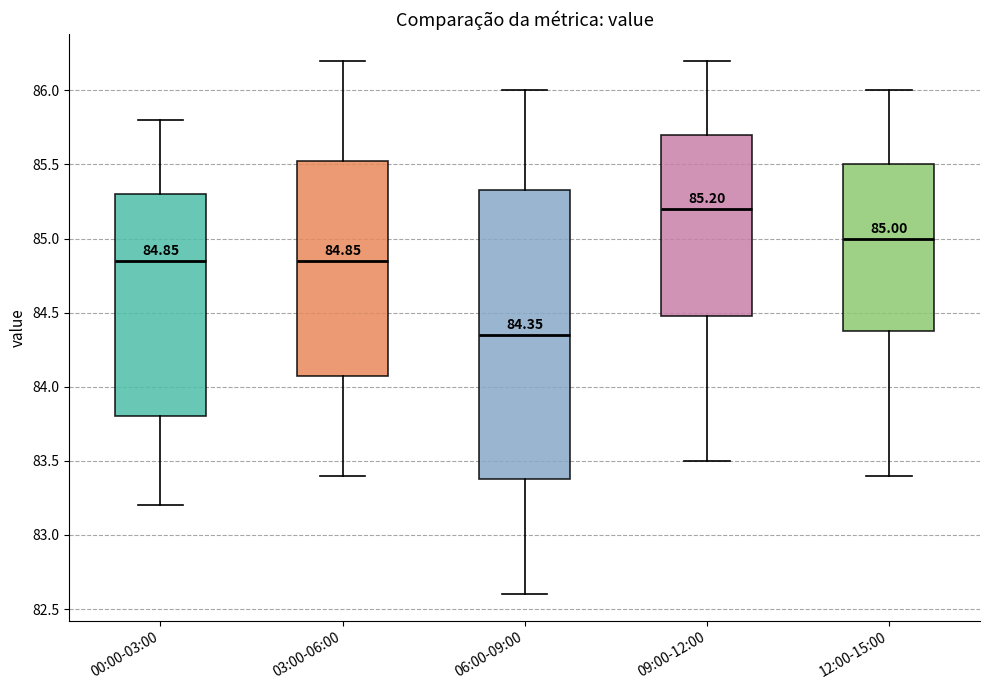

Which box is the tallest, from its lower edge to its upper edge?

06:00-09:00